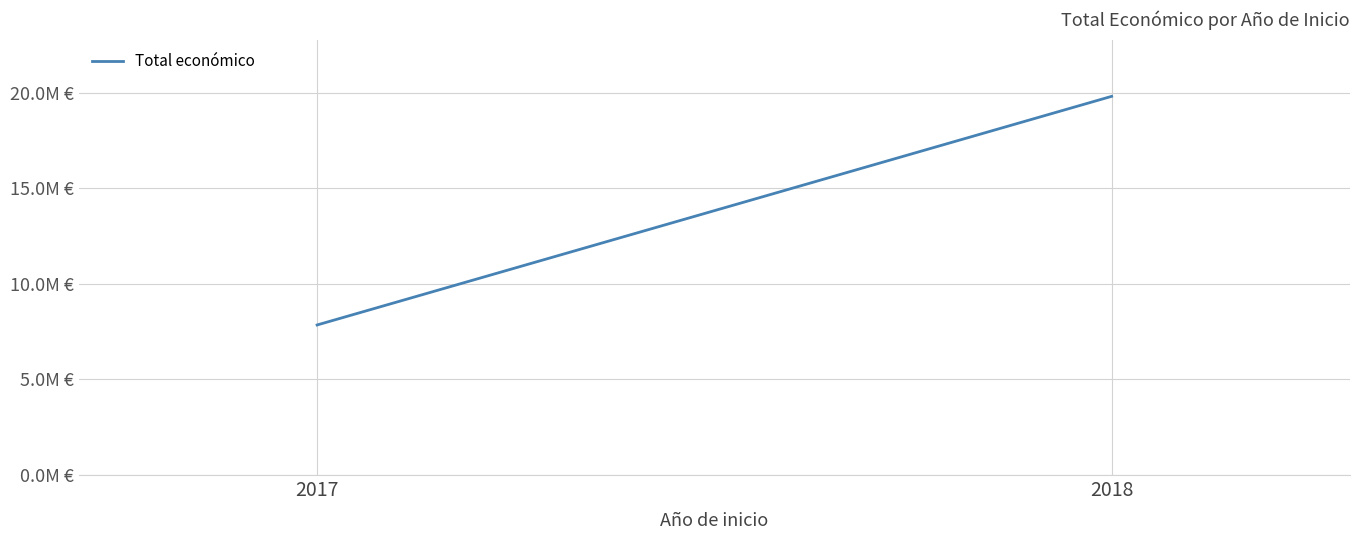

What is the sum of all values?

27666372